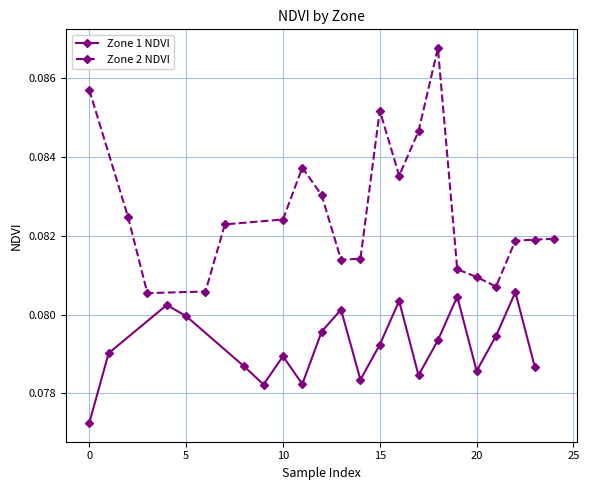

What is the average value of the Zone 1 NDVI series?

0.1